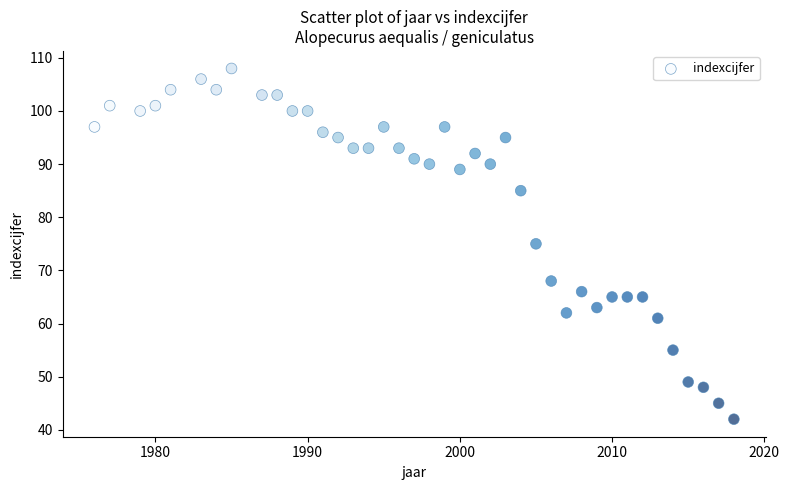

What is the range of Y values (max minus min)?

66